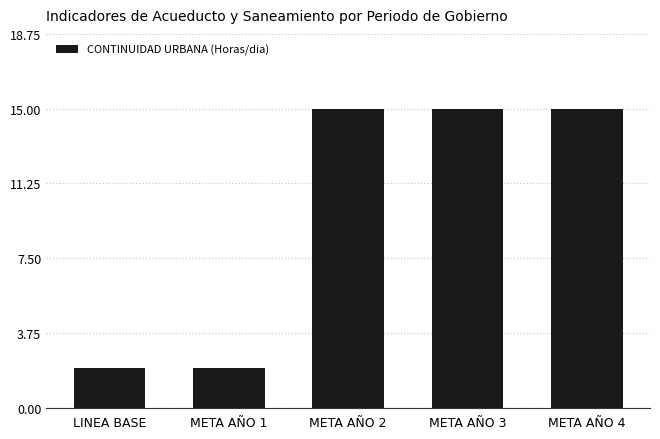

What is the change in value from LINEA BASE to META AÑO 4?

+13